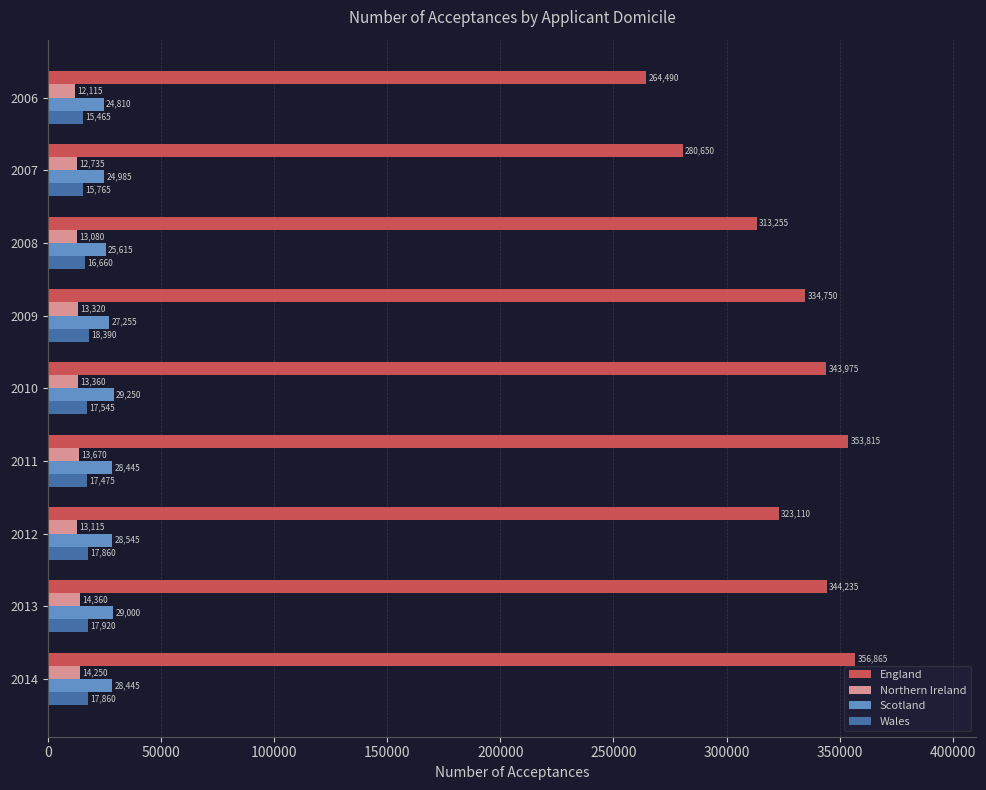

What is the average value of the Northern Ireland series?

13334